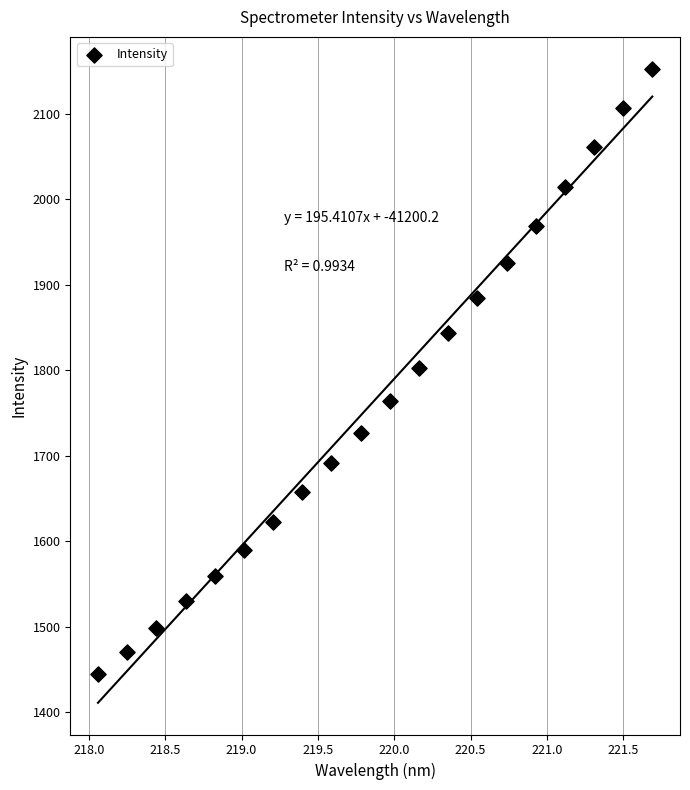

What is the range of X values (max minus min)?

3.6